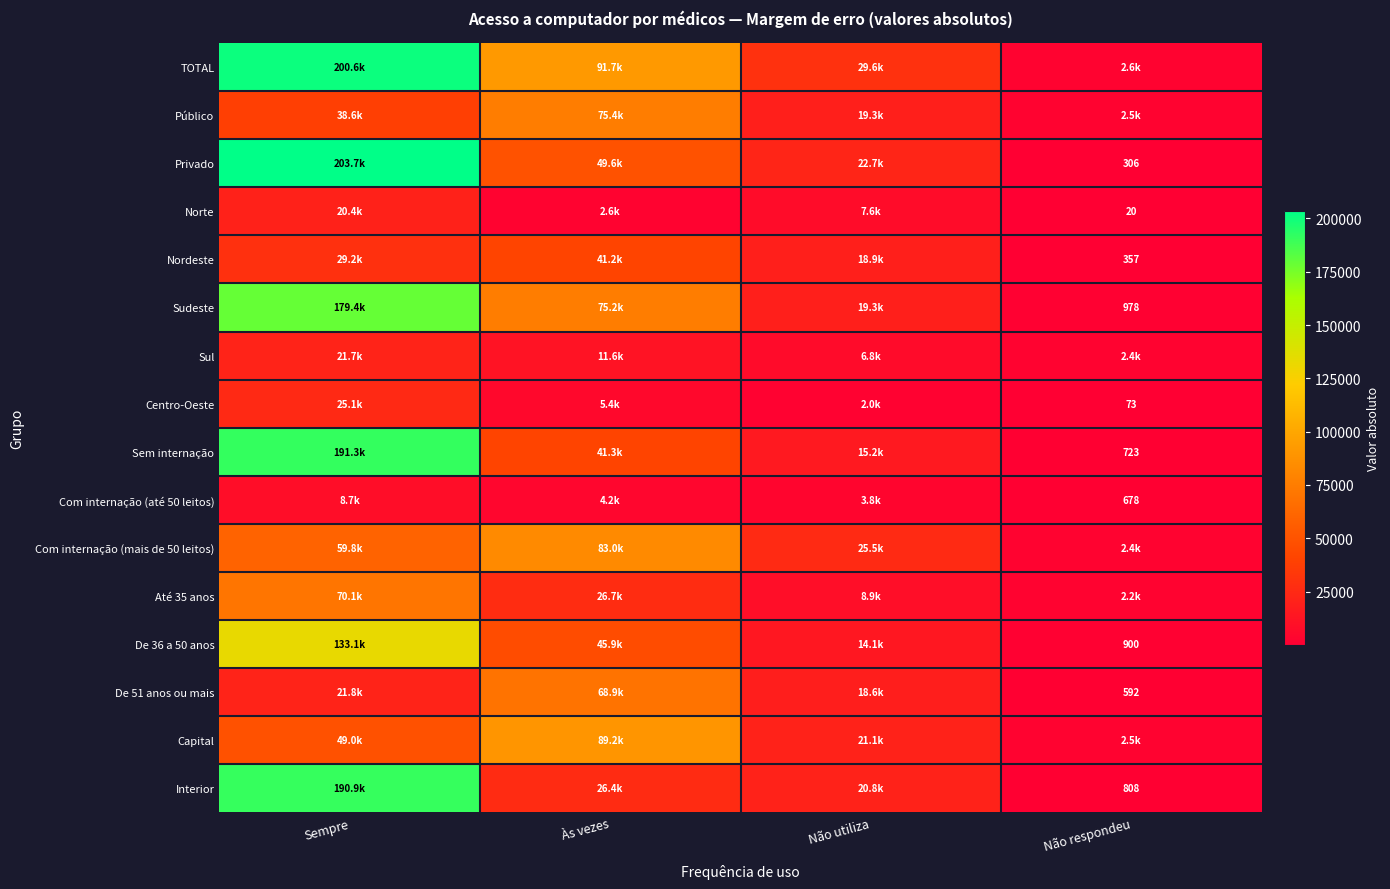

Between Sempre and Não utiliza, which series saw the biggest shift?

Privado